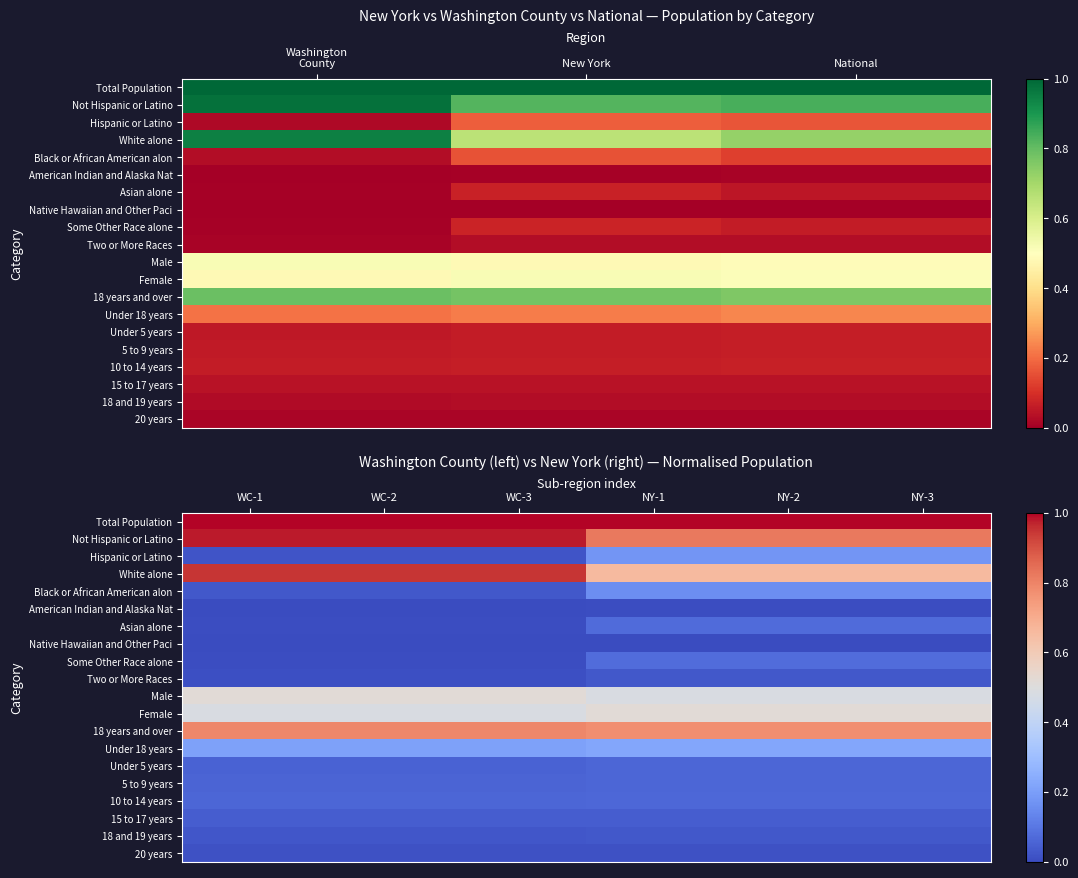

True or false: Black or African American alon has a value of 0.3 at NY-2.

False